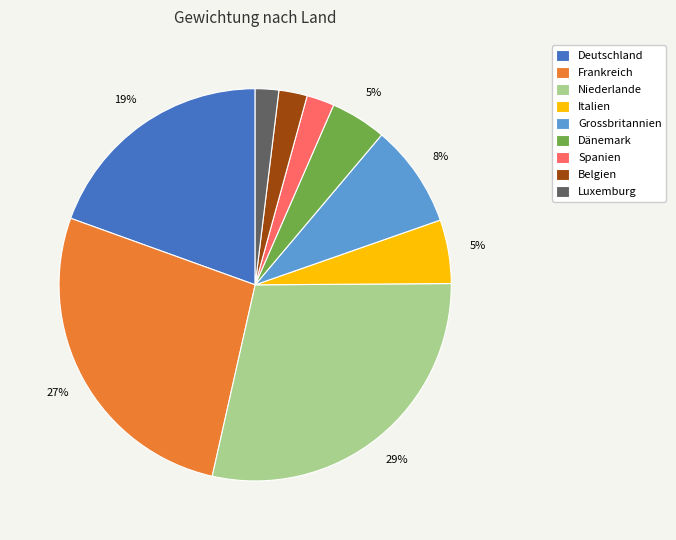

Is there any slice that represents more than half of the pie?

No